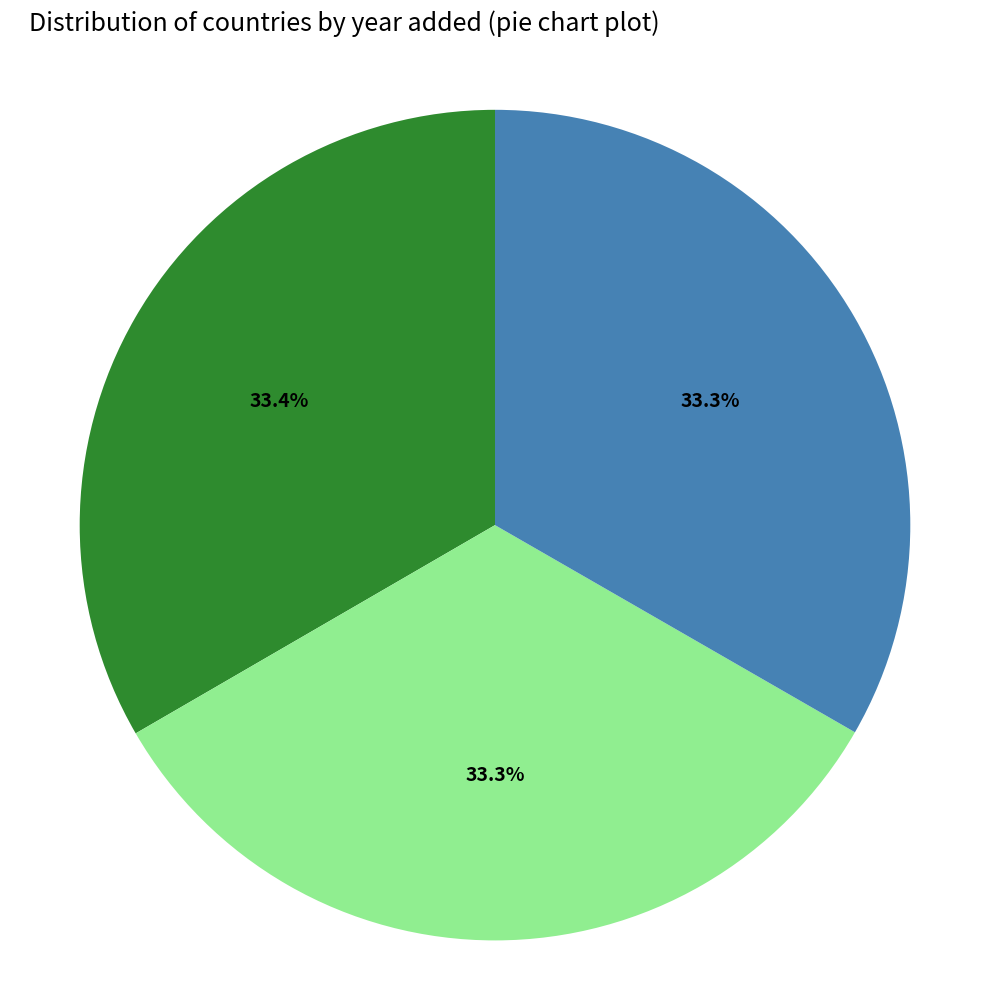

Is there a majority slice in this chart?

No